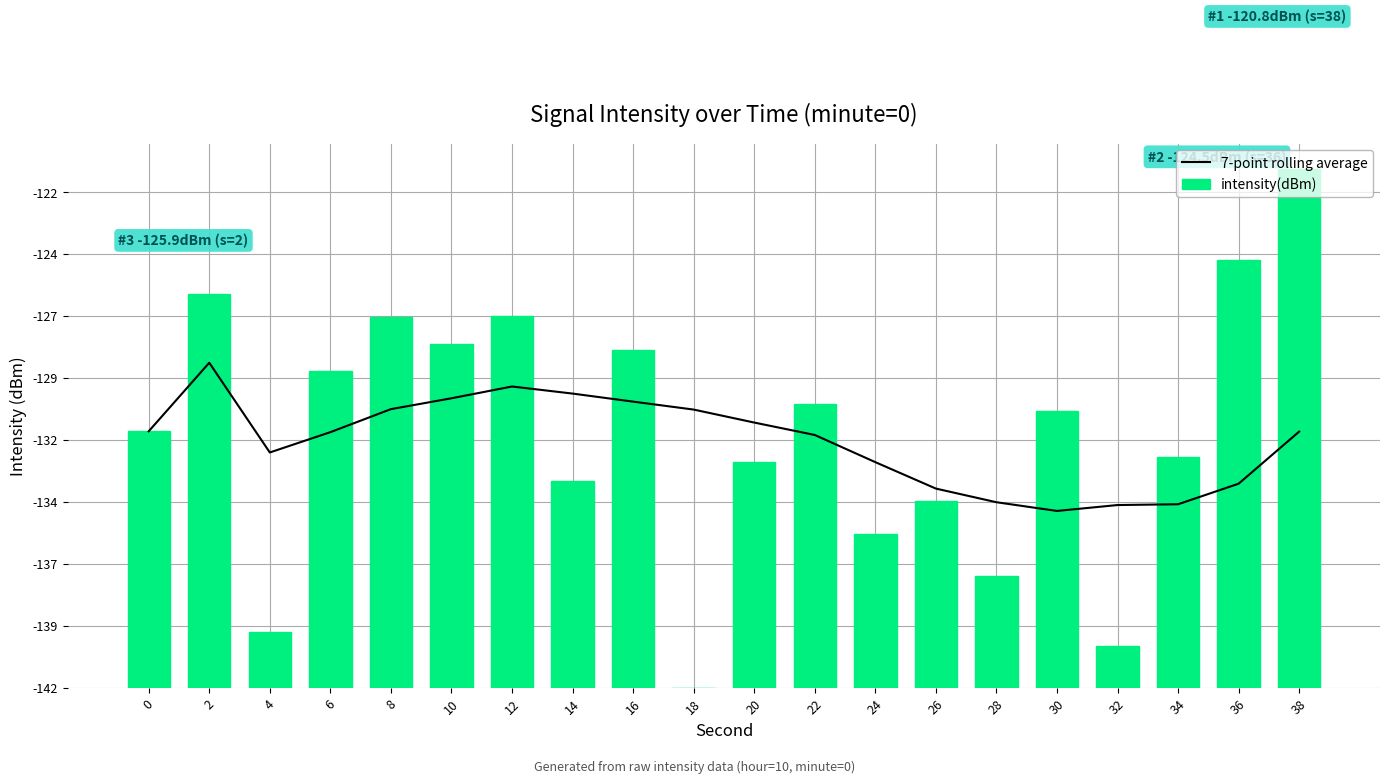

The value of intensity(dBm) at 32 is 1.7. True or false?

True